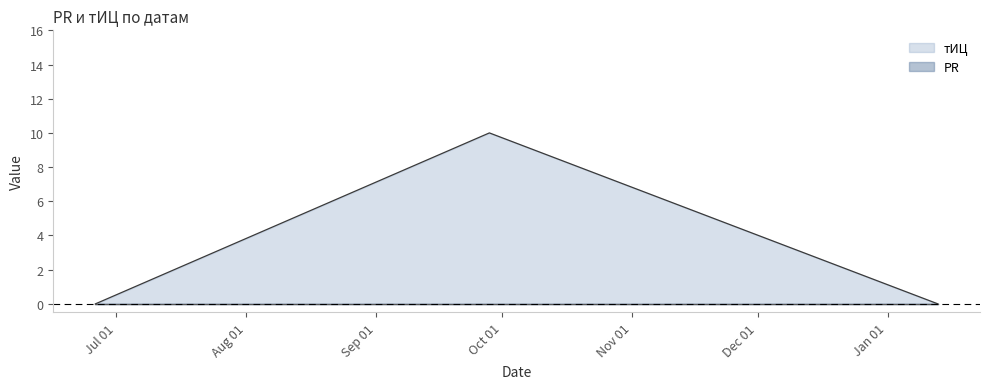

What is the label of the 1st point from the left?

2016-06-26